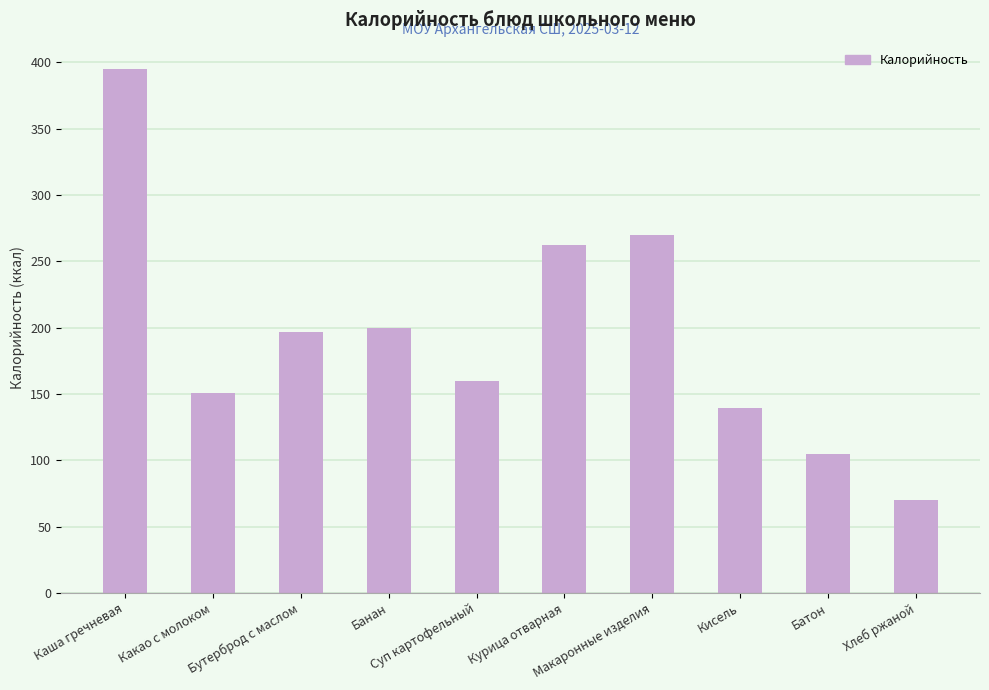

What is the sum of all values?

1949